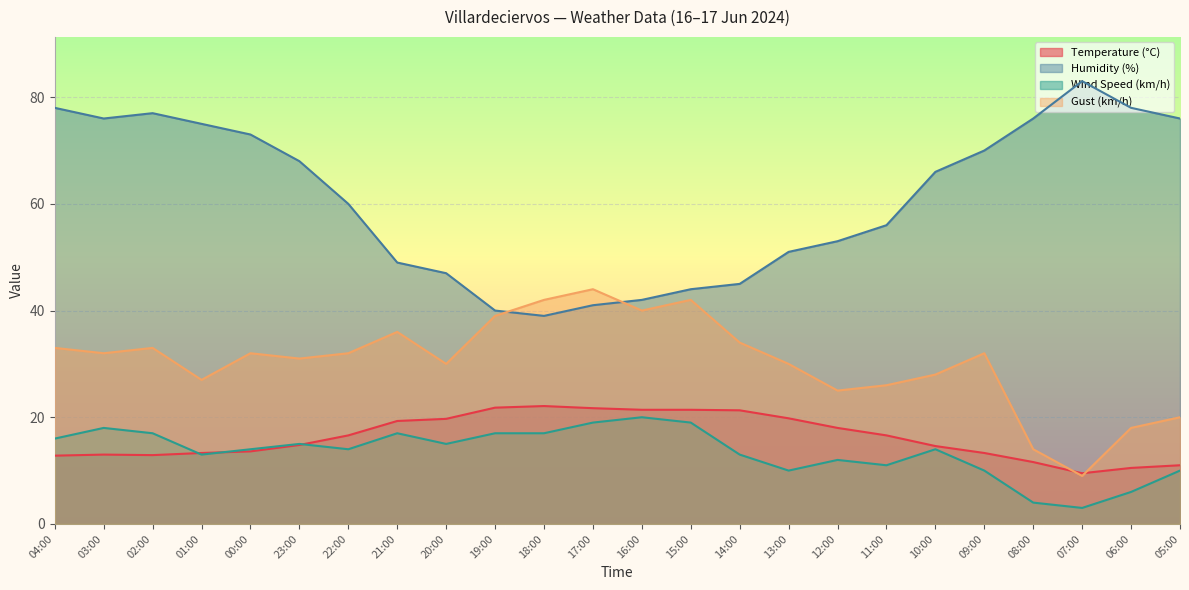

At which category is the sum across all series the highest?

02:00